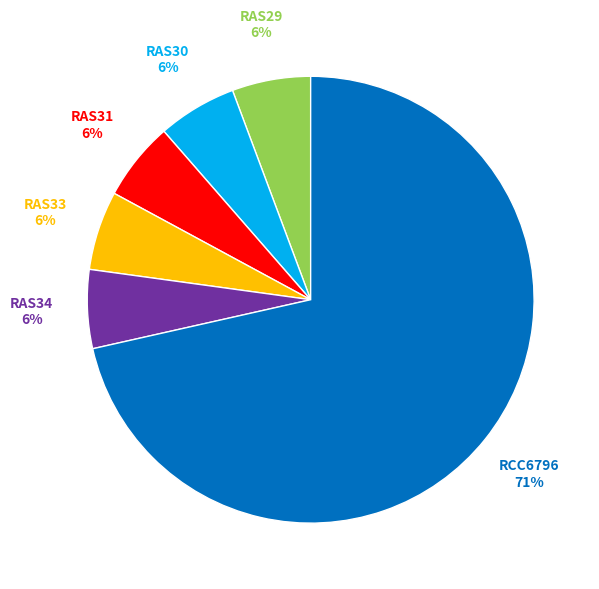

How many slices are in this pie chart?

6